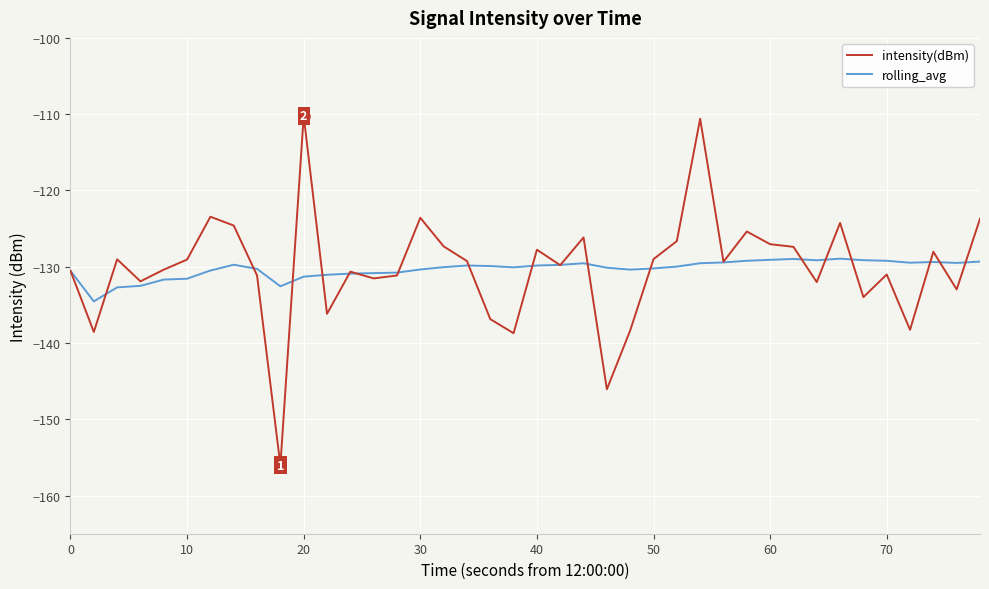

List the series in order of their peak value, highest first.

intensity(dBm), rolling_avg